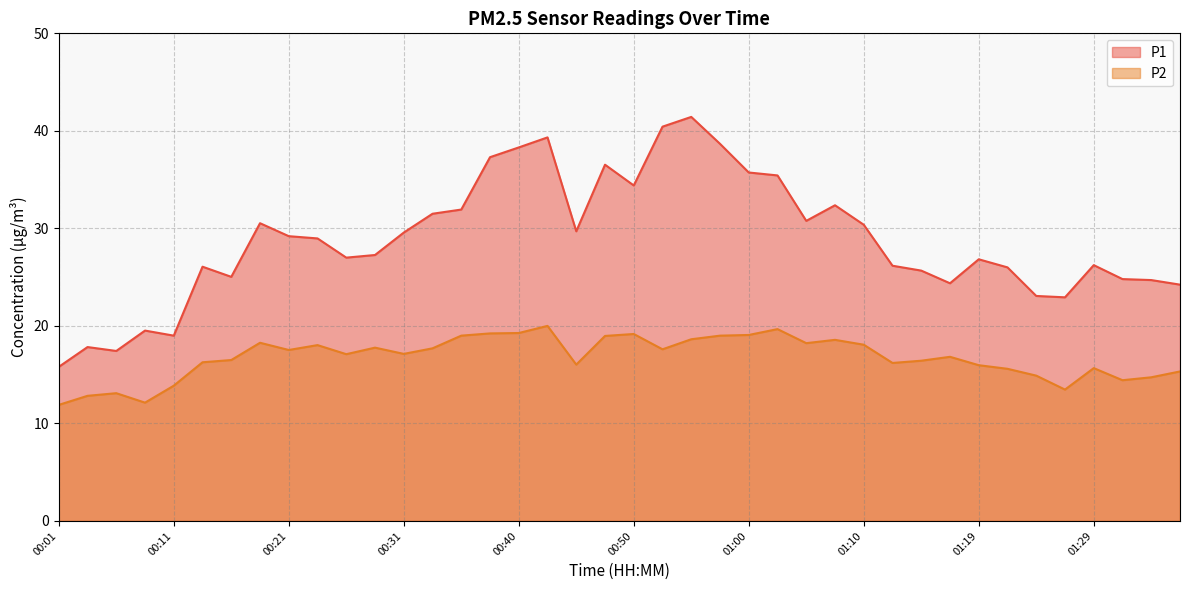

At which category does P1 reach its first local valley?

00:06